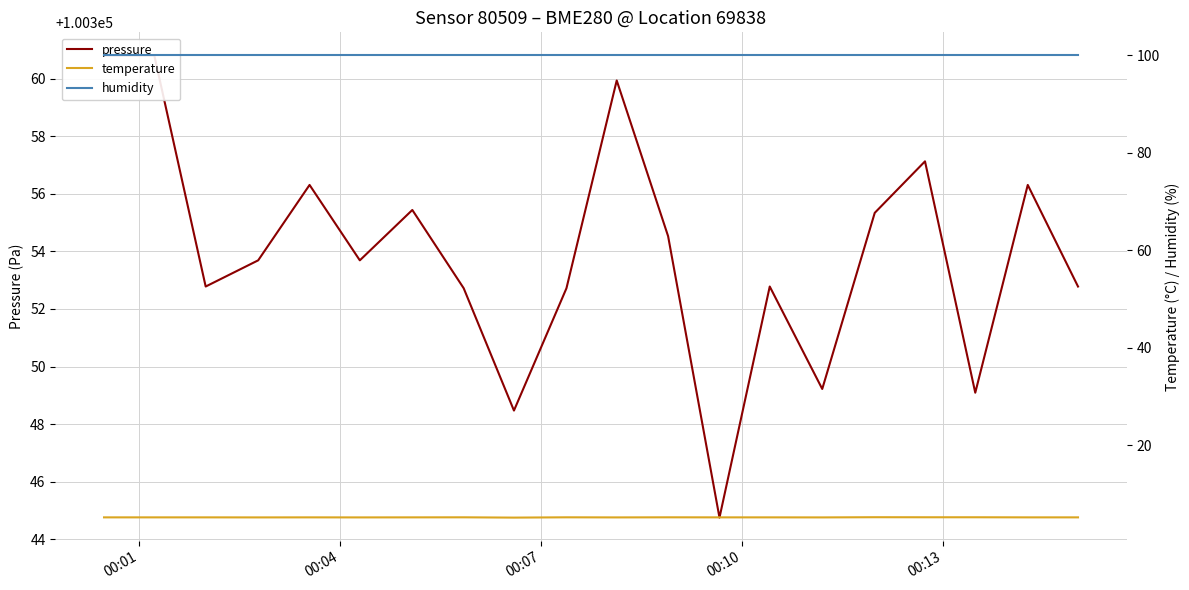

How many categories are shown in the chart?

20